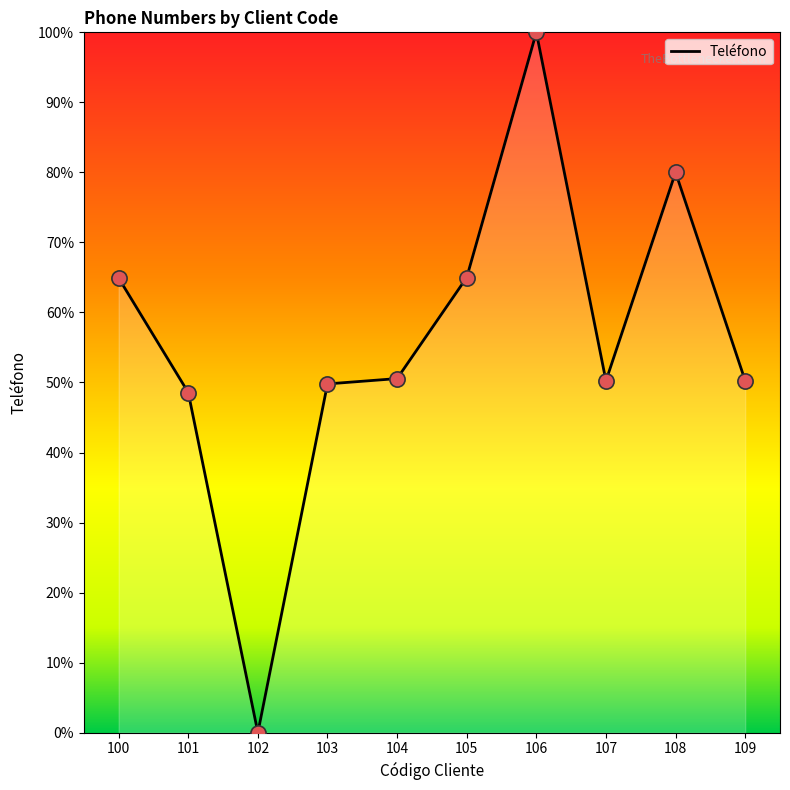

What is the change in value from 106 to 108?

-20.0